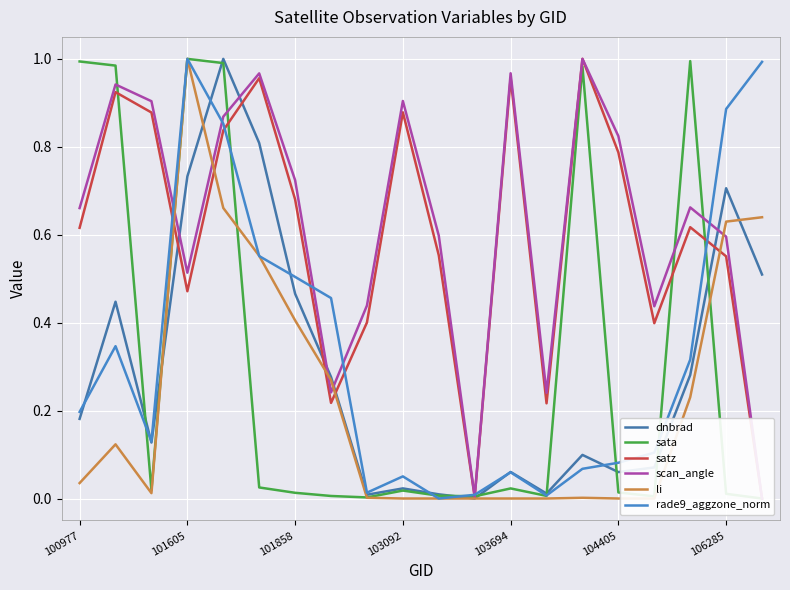

Rank the series by their maximum value, from highest to lowest.

dnbrad, sata, satz, scan_angle, li, rade9_aggzone_norm